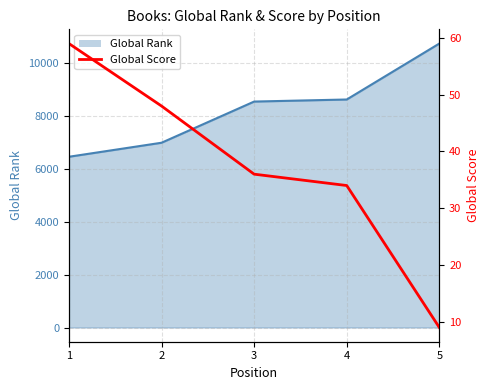

Count the number of categories in the chart.

5